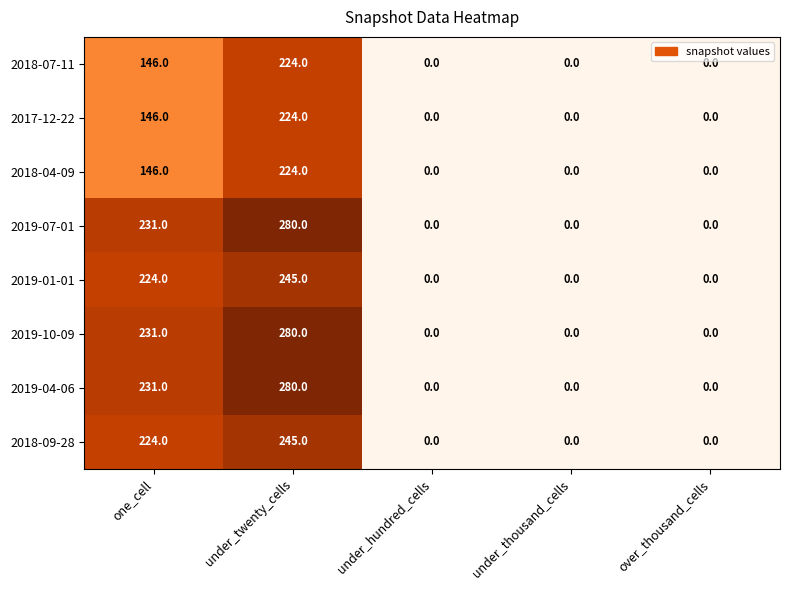

What is the difference between the second highest and second lowest values in the 2019-10-09 series?

231